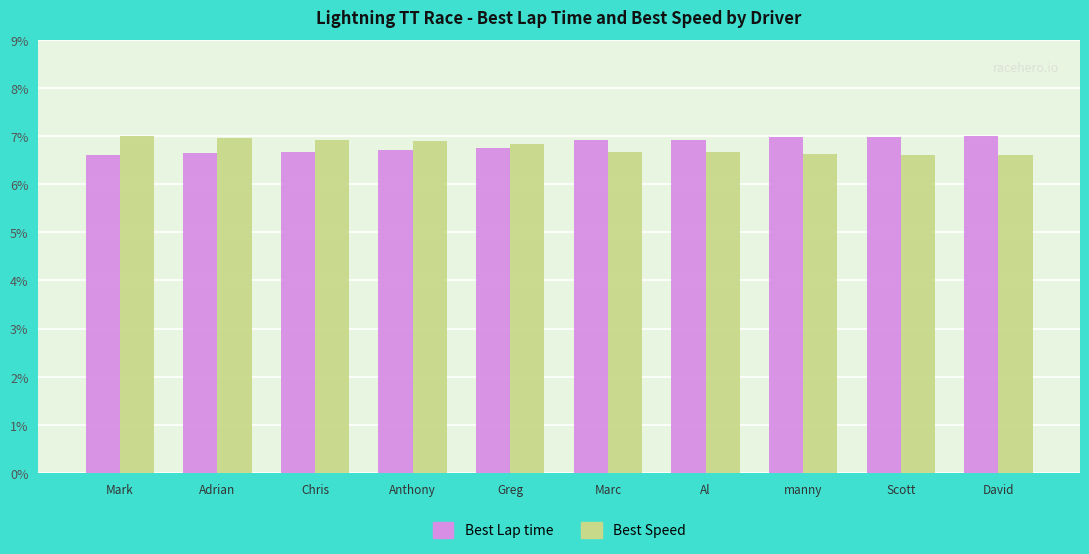

Read the Best Lap time value at manny.

7.0